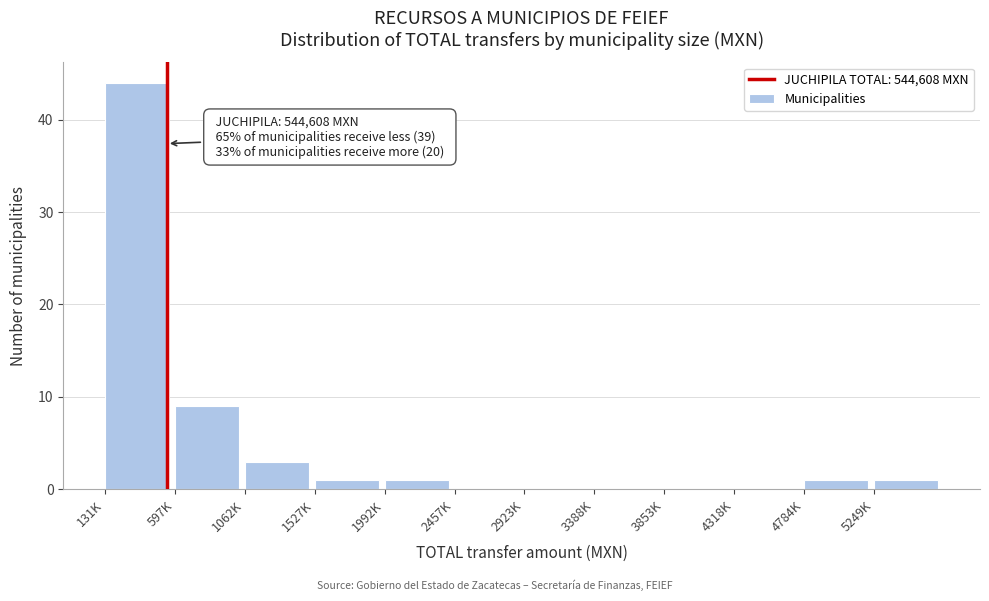

Reading left to right, list all the values displayed in this chart.

131K=44	597K=9	1062K=3	1527K=1	1992K=1	2457K=0	2923K=0	3388K=0	3853K=0	4318K=0	4784K=1	5249K=1